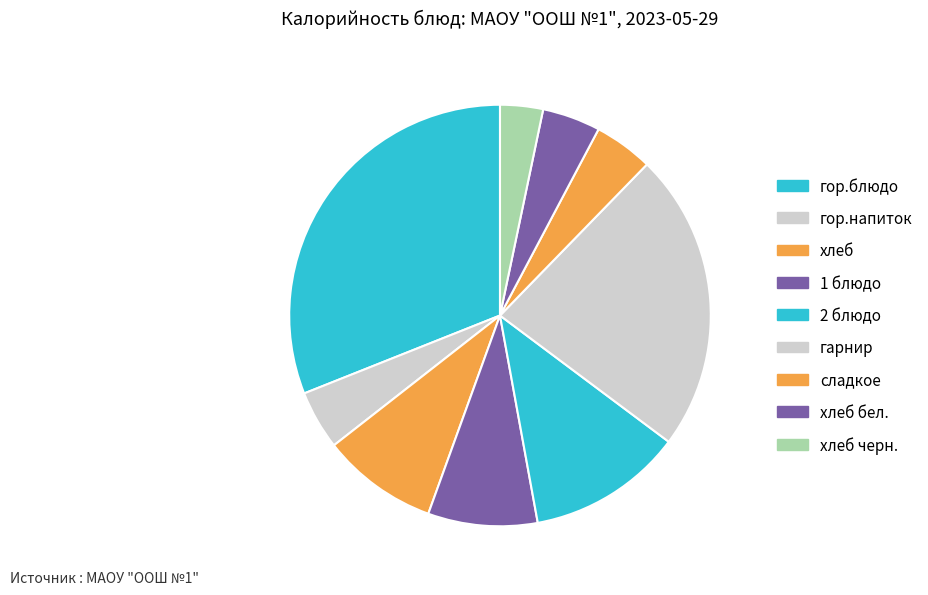

Which slice is the largest?

гор.блюдо